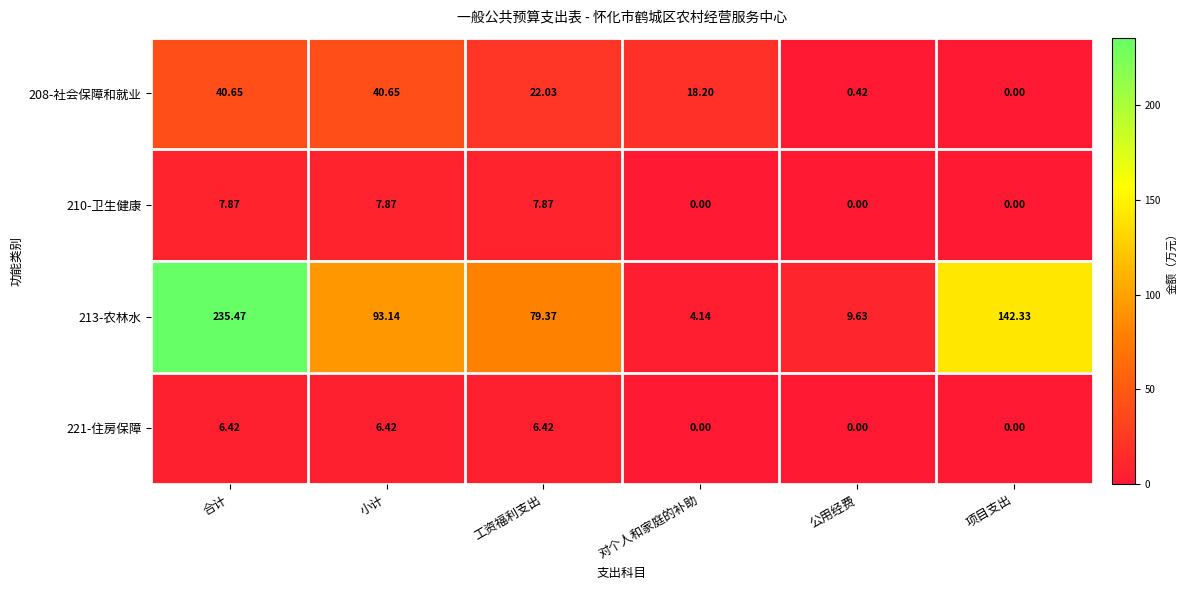

How many values in the 221-住房保障 series exceed 6?

3